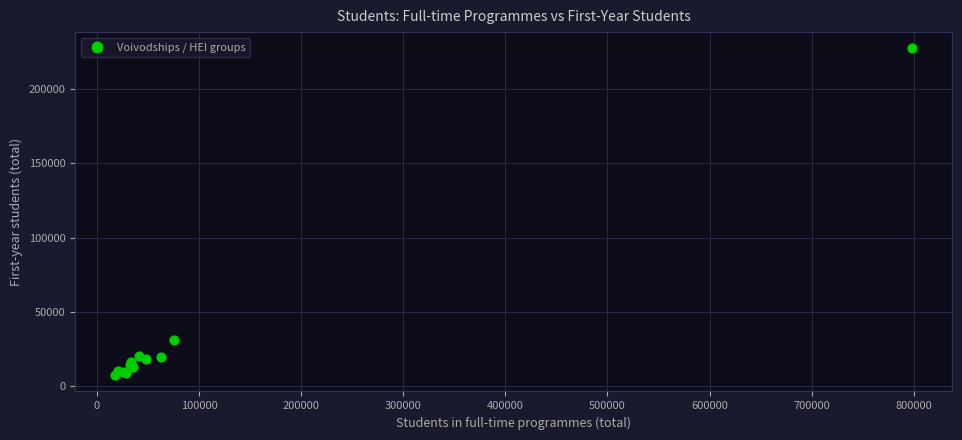

What Y value in the scatter plot is closest to 117331?

31071